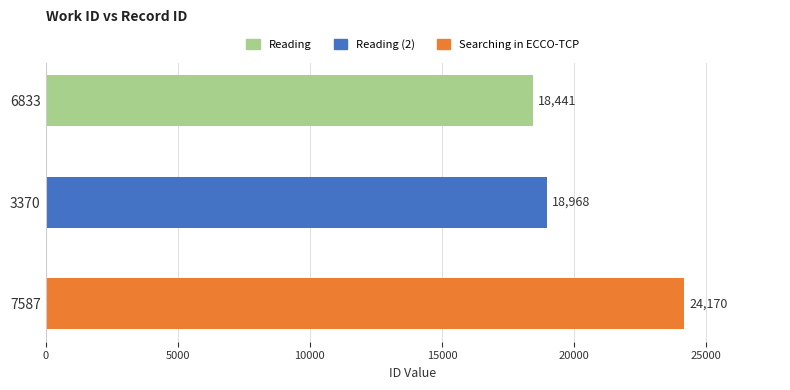

The value at 6833 is 18441. True or false?

True